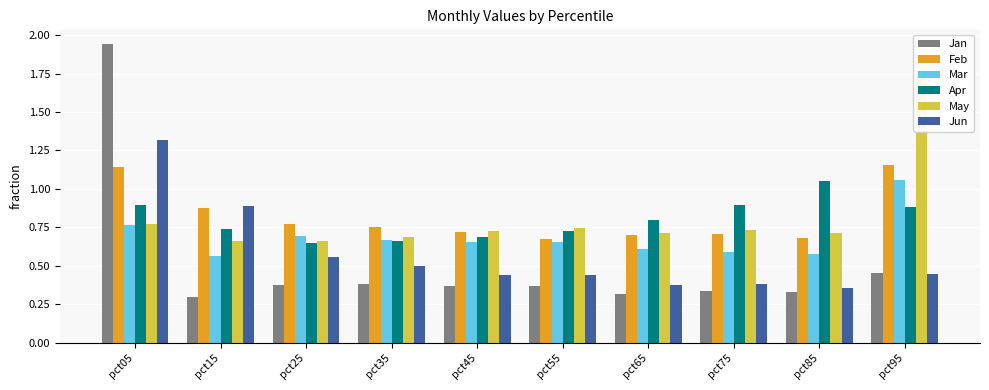

What is the value of the Apr bar at the 5th from the left?

0.7